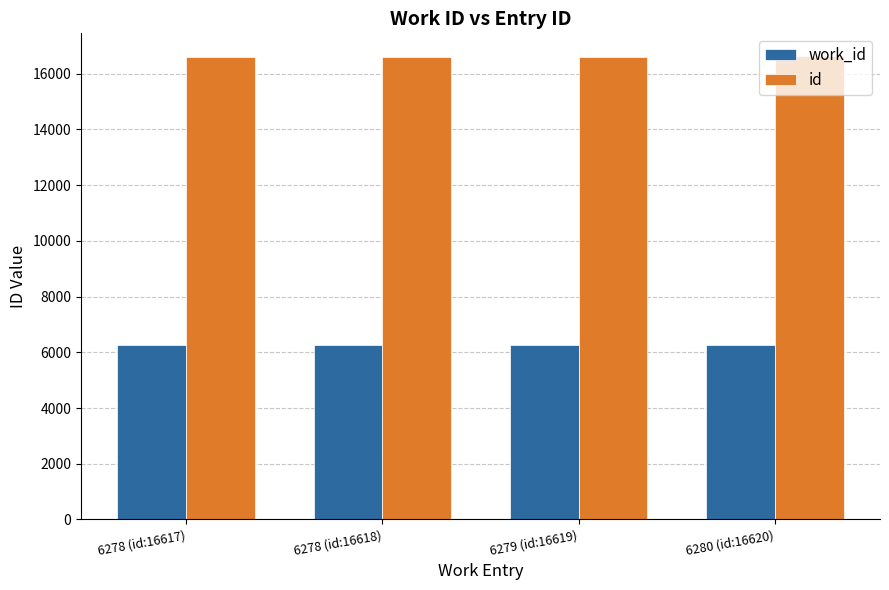

Is the value of id at 6278 (id:16618) greater than the value of work_id at 6279 (id:16619)?

Yes